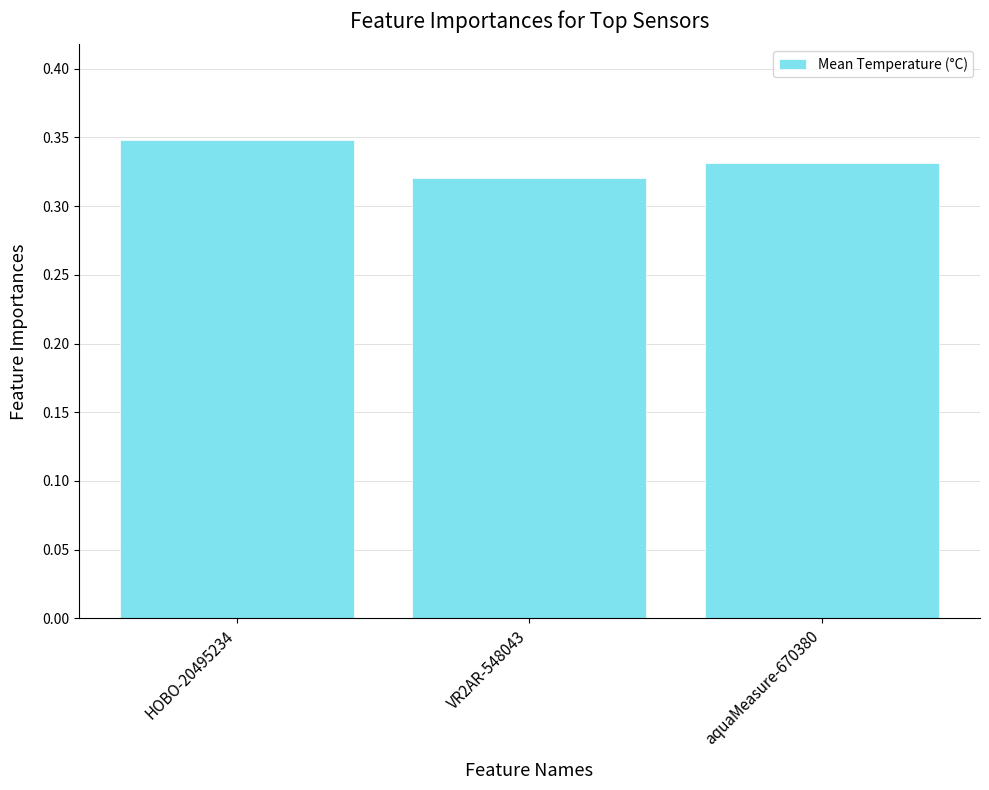

What is the label of the 1st bar from the right?

aquaMeasure-670380